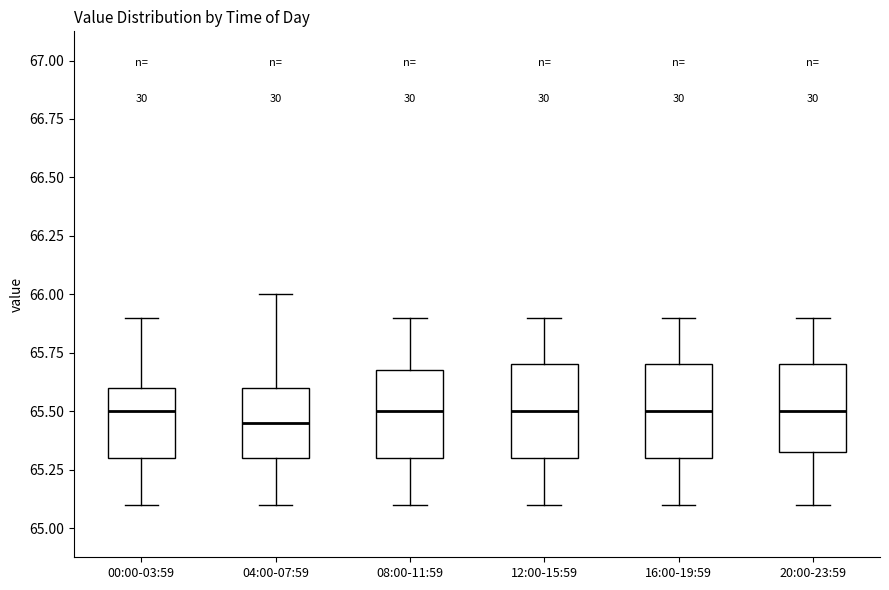

Reading left to right, transcribe this box plot: for each box, give where its median line is, the range the box spans, and where its two whiskers end, as read against the y-axis. The values are not printed on the chart, so give them approximately, as read against the axis.

00:00-03:59: median 65.50, box 65.30 to 65.60, whiskers 65.10 to 65.90
04:00-07:59: median 65.45, box 65.30 to 65.60, whiskers 65.10 to 66.00
08:00-11:59: median 65.50, box 65.30 to 65.70, whiskers 65.10 to 65.90
12:00-15:59: median 65.50, box 65.30 to 65.70, whiskers 65.10 to 65.90
16:00-19:59: median 65.50, box 65.30 to 65.70, whiskers 65.10 to 65.90
20:00-23:59: median 65.50, box 65.35 to 65.70, whiskers 65.10 to 65.90